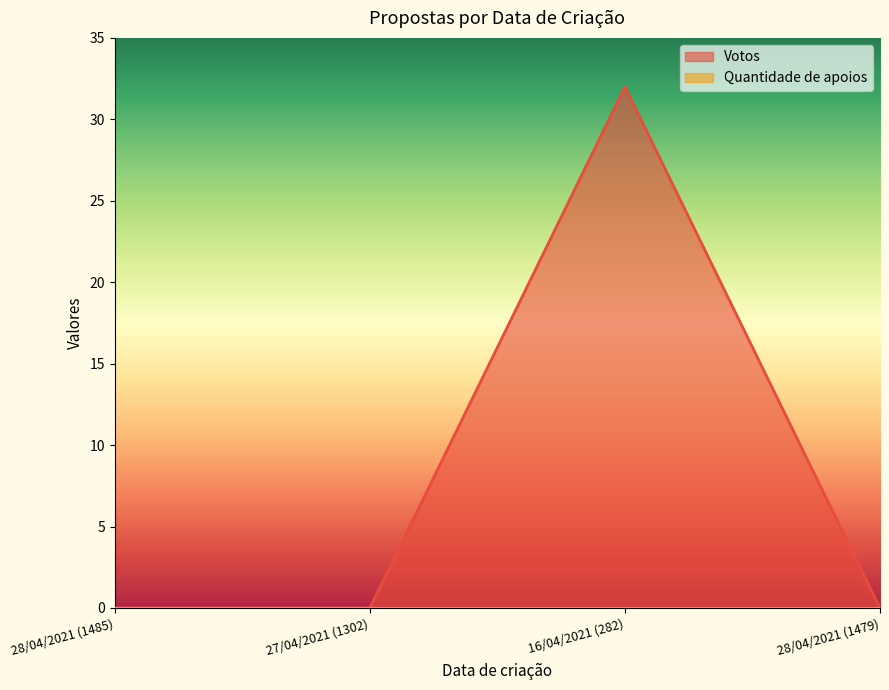

True or false: the data has more than 0 interior local peaks.

True